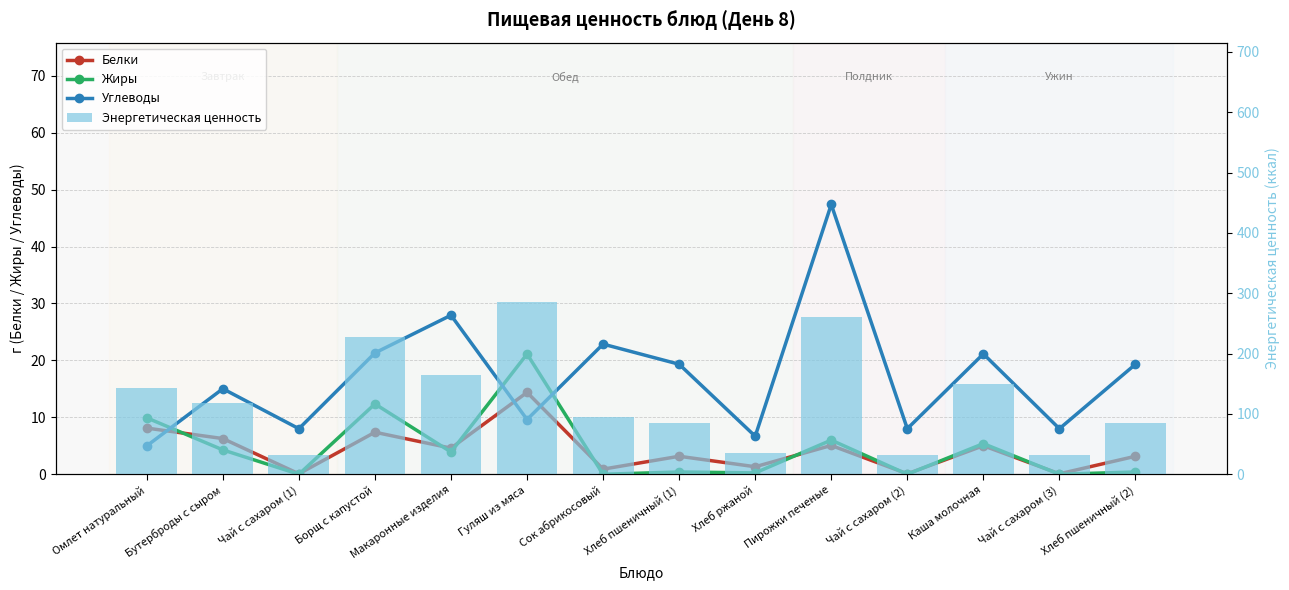

Which series changed the most between Хлеб пшеничный (1) and Каша молочная?

Энергетическая ценность